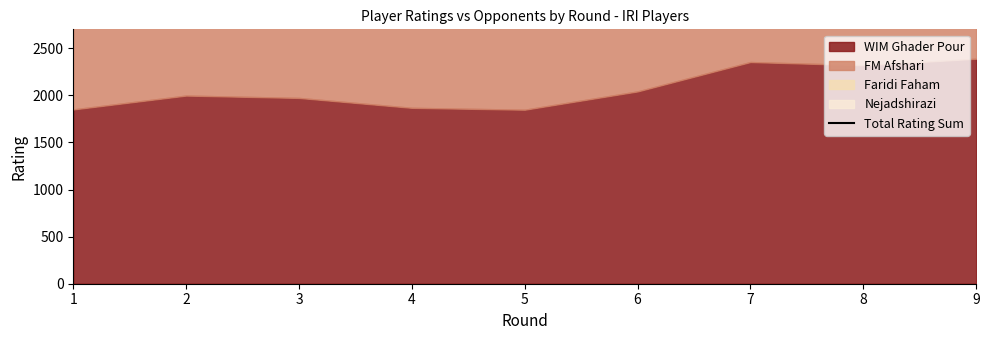

What is the sum of the values at 5 and 8?

17061